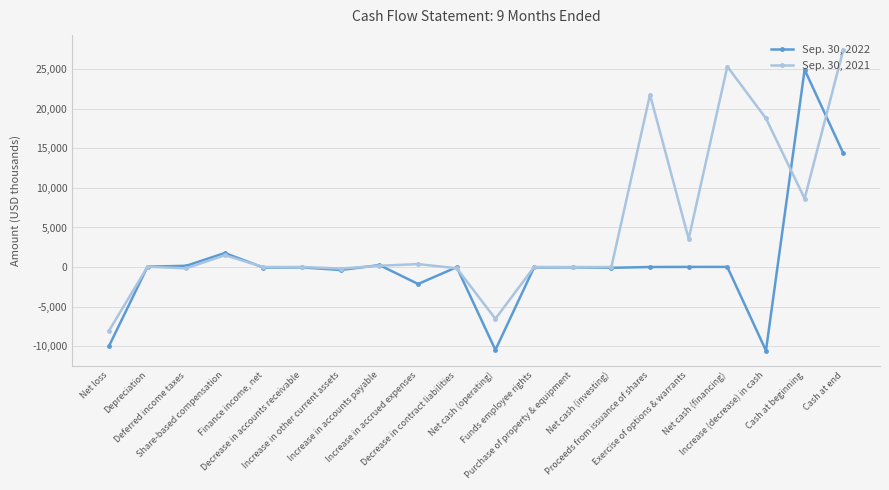

Count the number of categories in the chart.

20